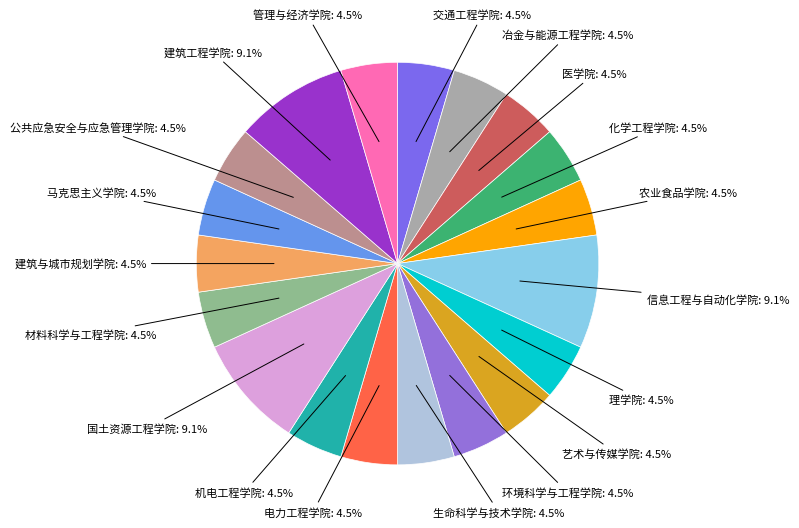

How many segments does this pie chart have?

19